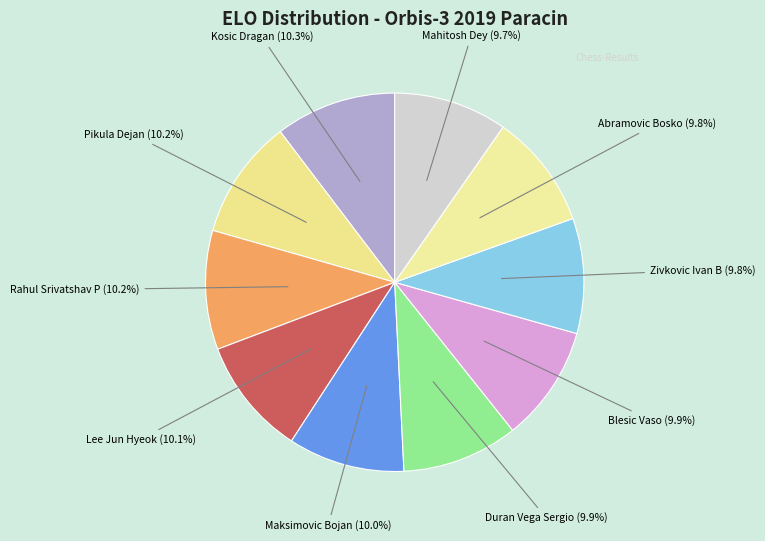

What portion of the pie excludes Abramovic Bosko?

90.2%